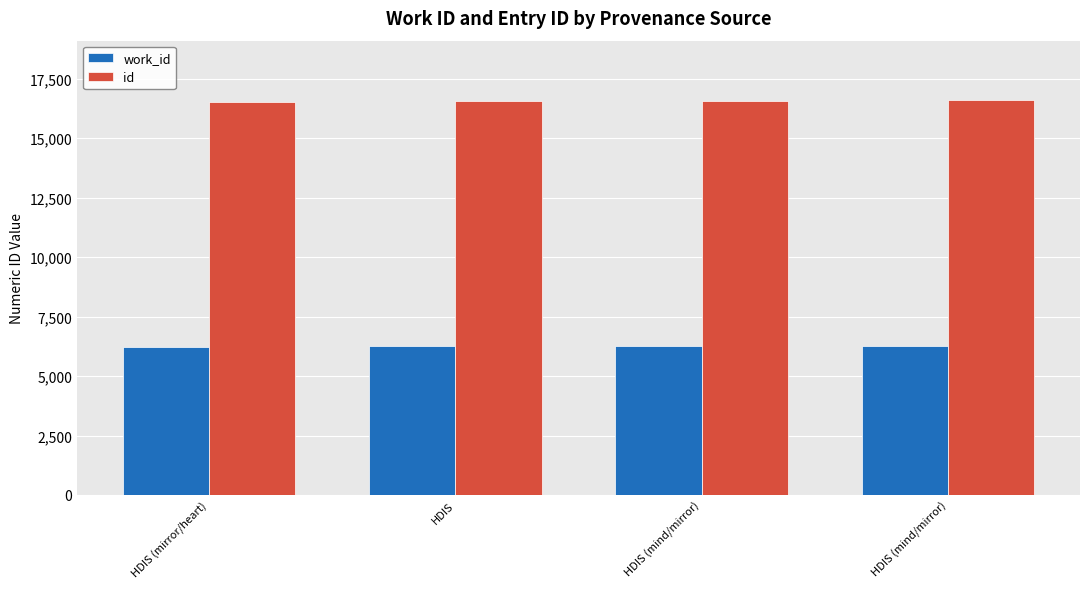

The id series shows 16608 at HDIS (mind/mirror). True or false?

True